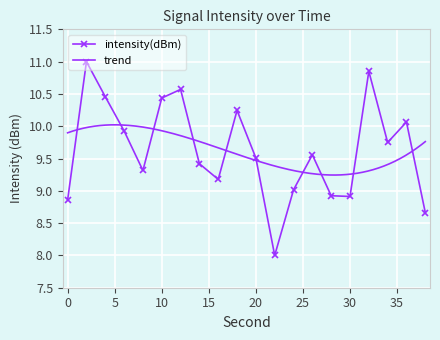

What is the ratio of the value at 28 to the value at 6?

0.9